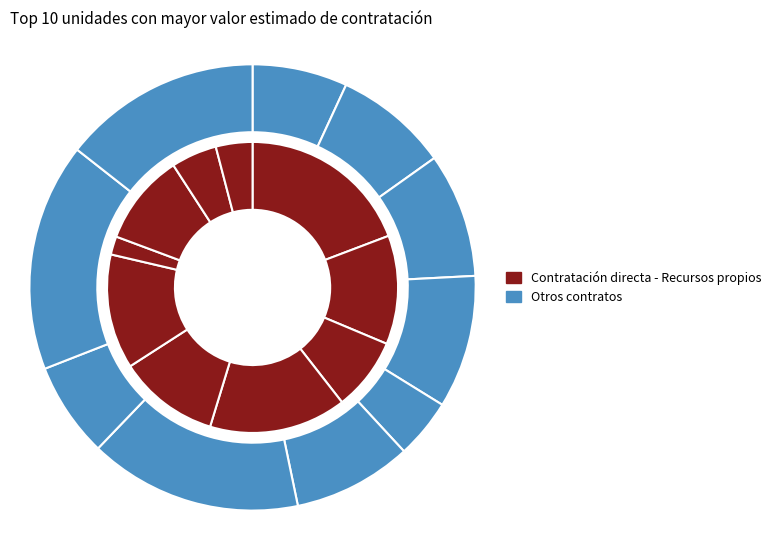

How much of the chart is everything except Subsecretaría servicio ciudadano?

98.0%